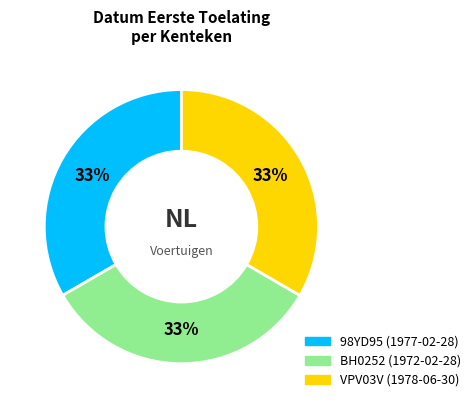

True or false: BH0252 accounts for 33% of the total.

True